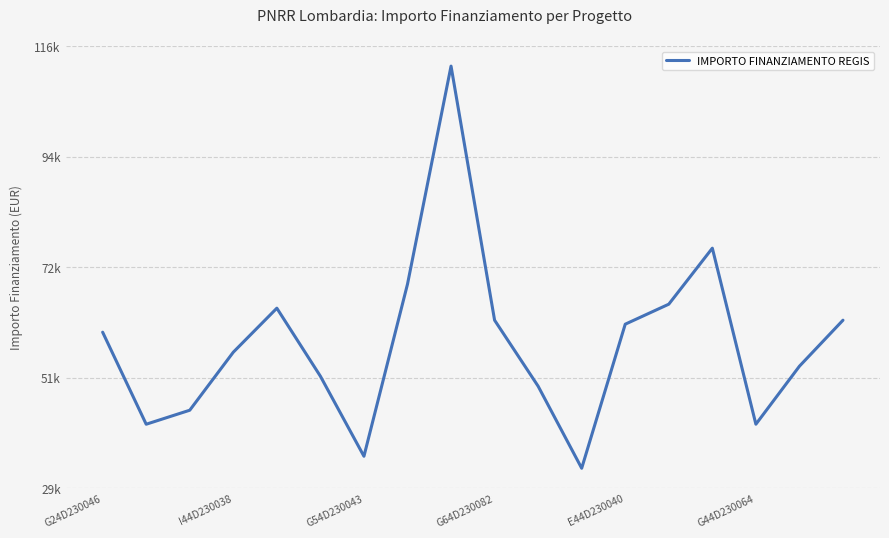

Is this an area chart (filled region under the line)?

No